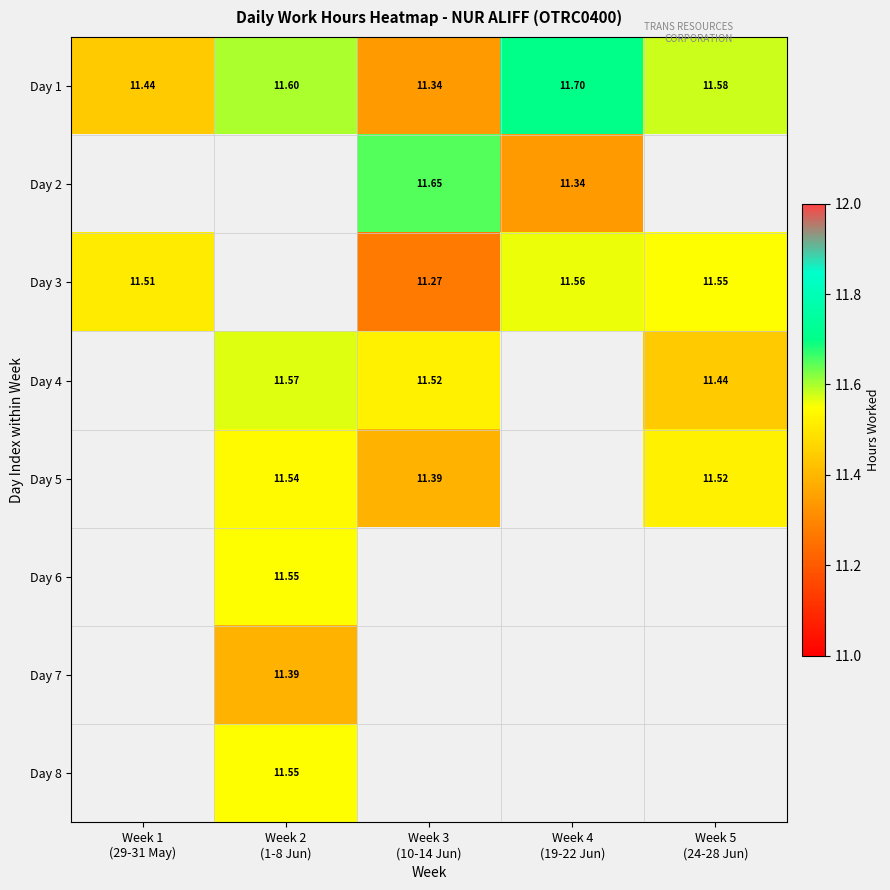

Is it true that Day 4 equals 11.4 at Week 5 (24-28 Jun)?

True